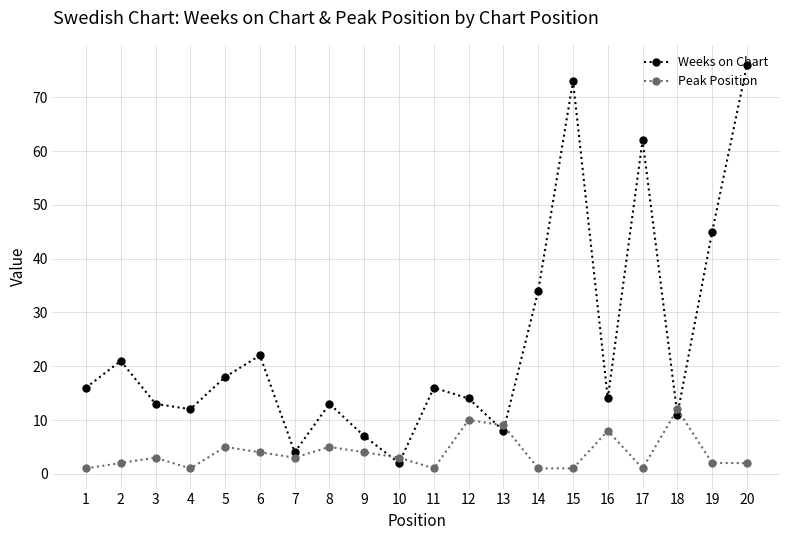

Which series has the largest total across all categories?

Weeks on Chart